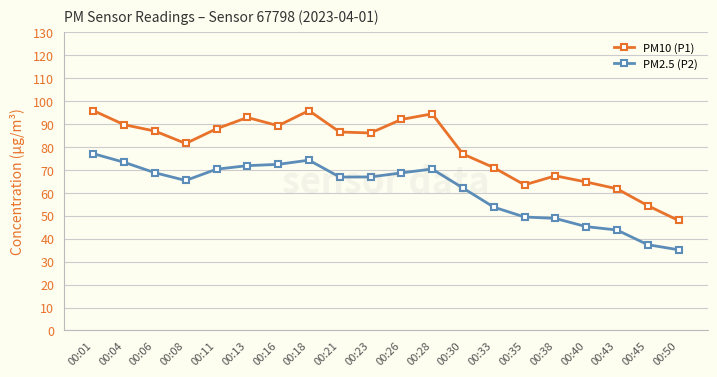

What is the highest value of the PM10 (P1) series?

95.8